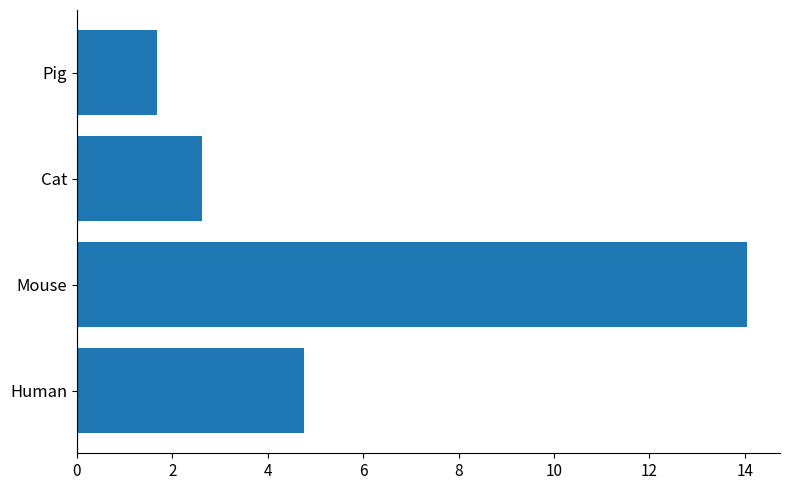

Read the value at Human.

4.8